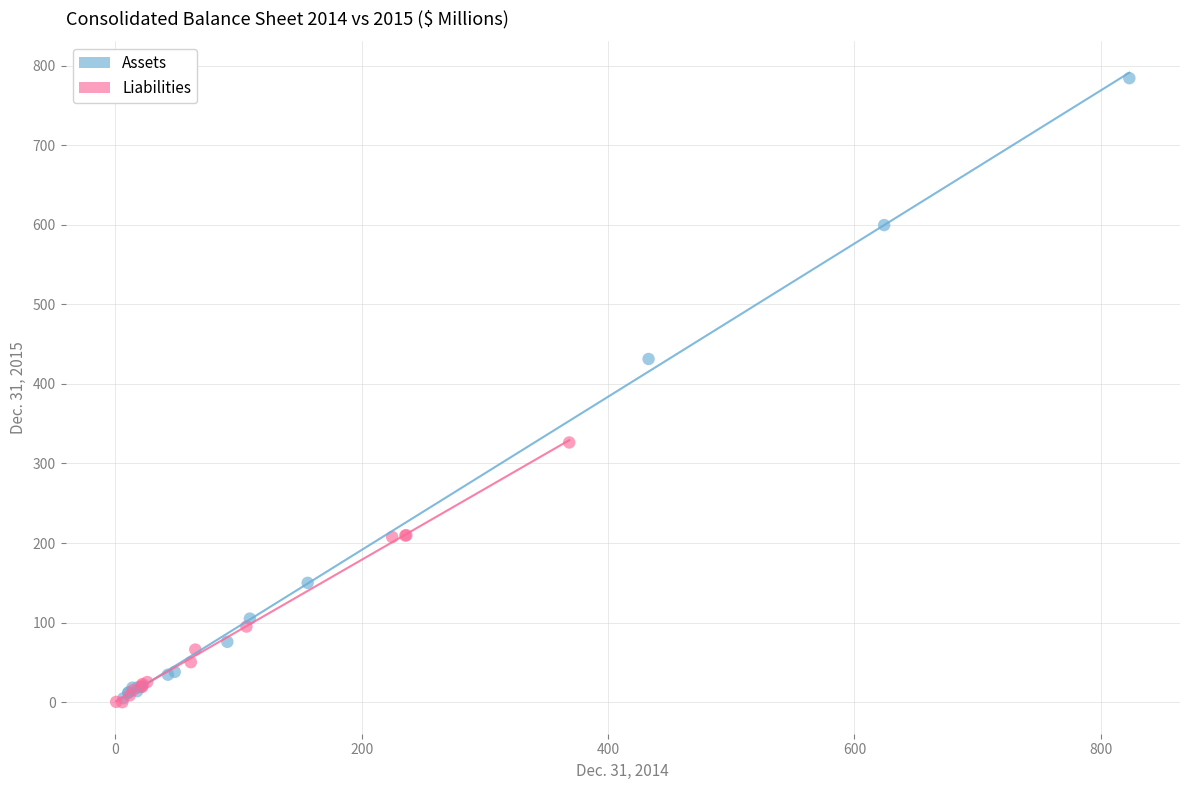

Which series contains the highest Y value?

Assets